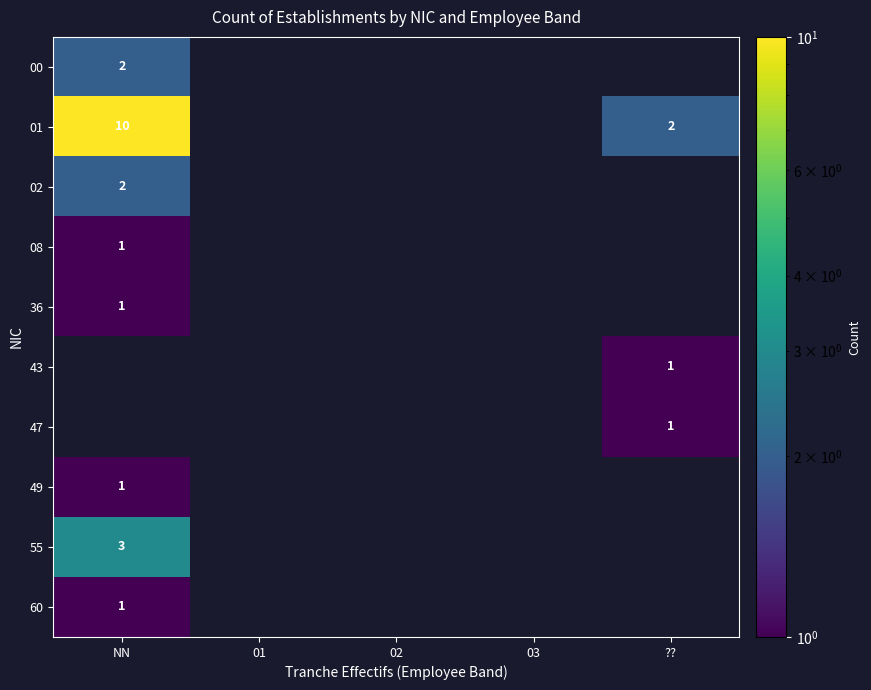

Count the number of categories in the chart.

5